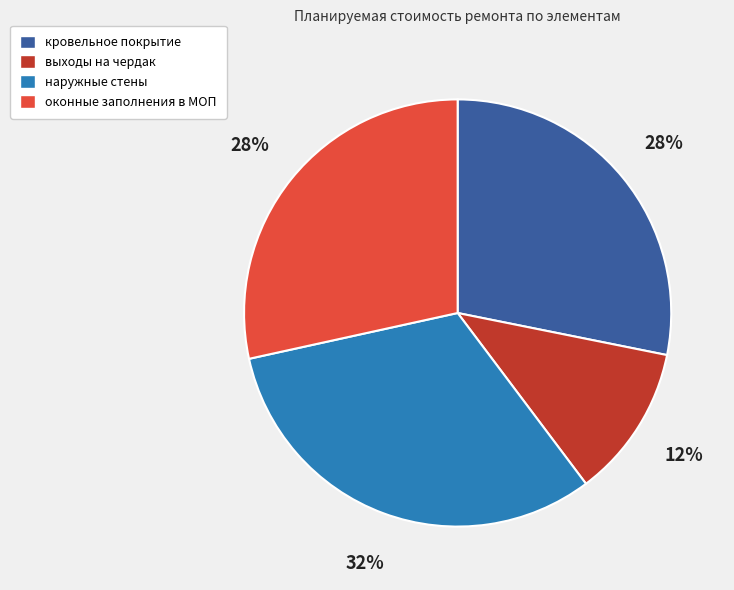

Is наружные стены the majority of the pie?

No